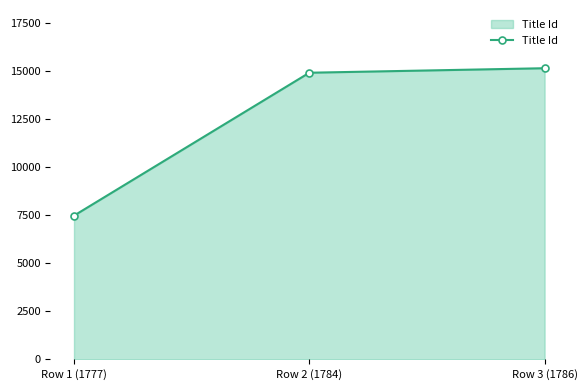

What is the greatest value displayed?

15134